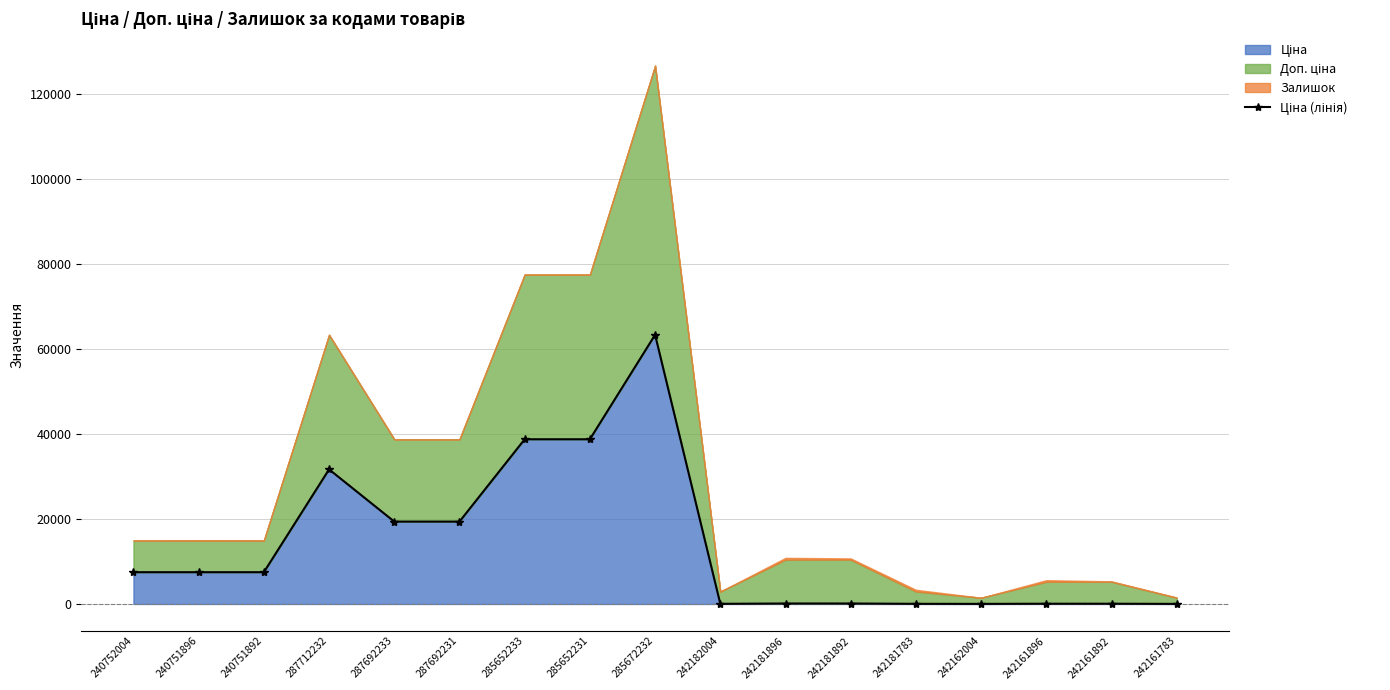

At which label does the data first exceed 7474?

240752004